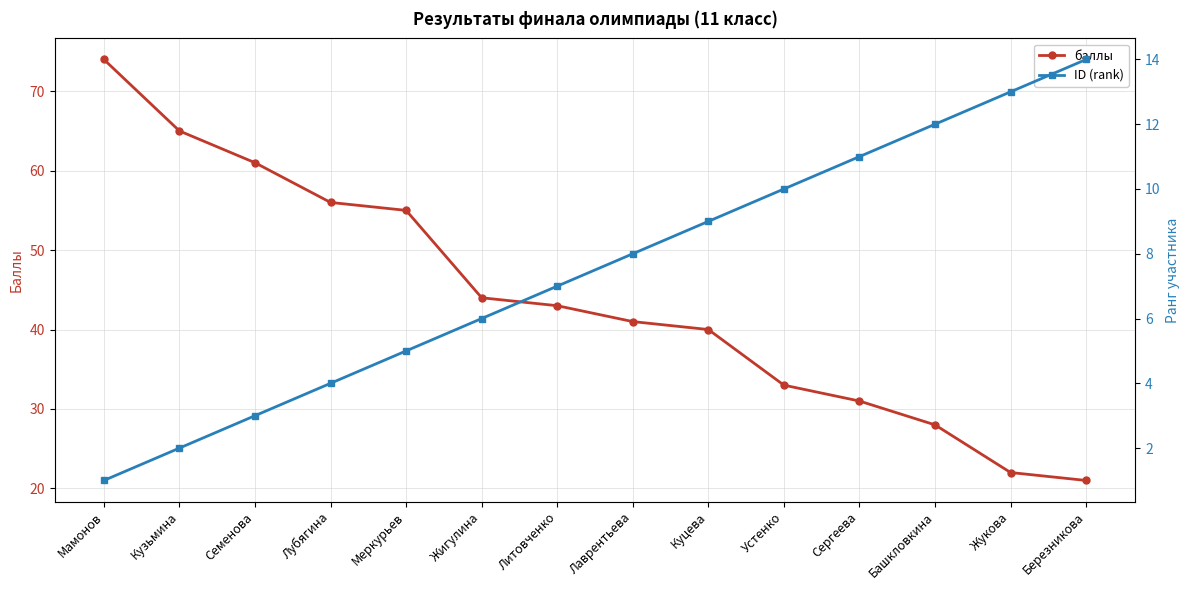

The баллы series shows 17 at Кузьмина. True or false?

False